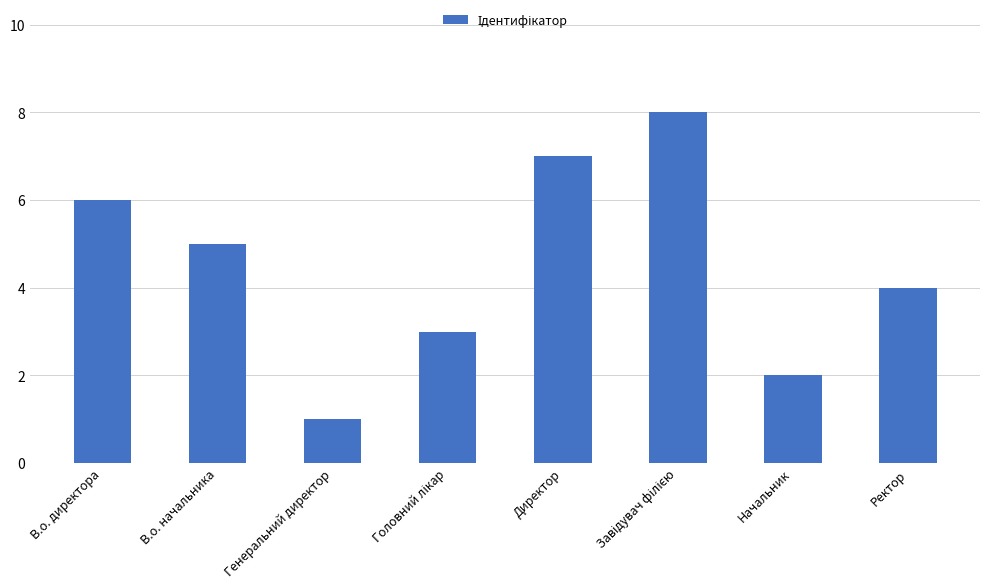

What is the greatest value displayed?

8